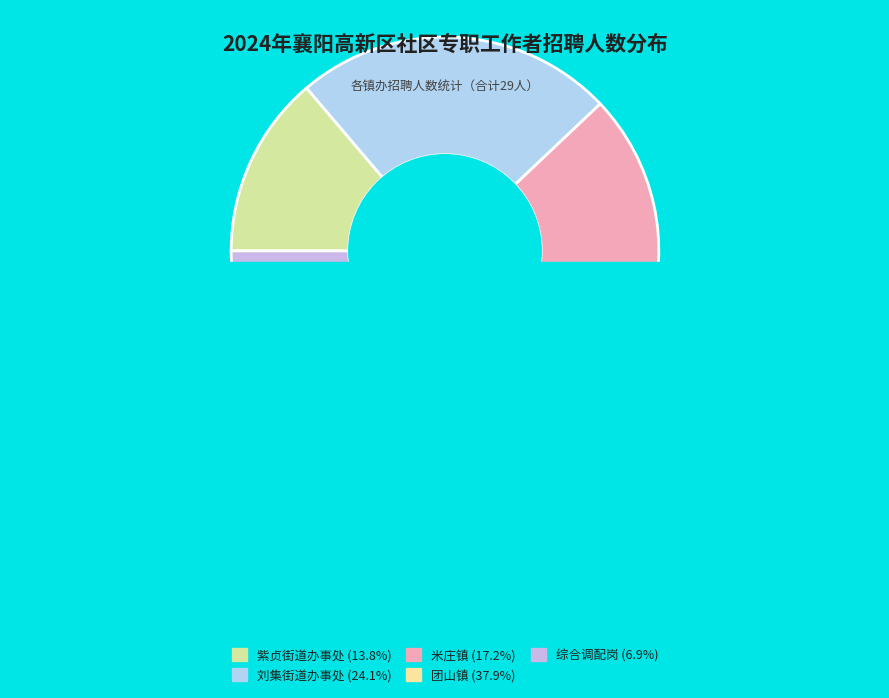

True or false: 米庄镇 accounts for 17% of the total.

True